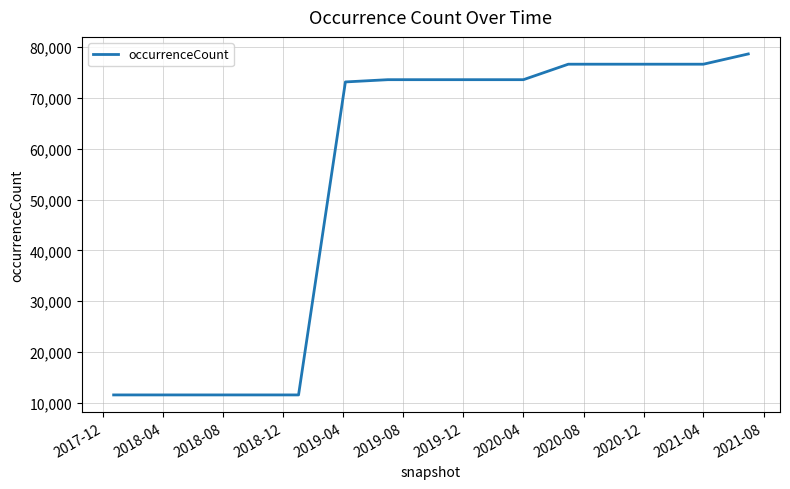

How many series are shown in this chart?

1